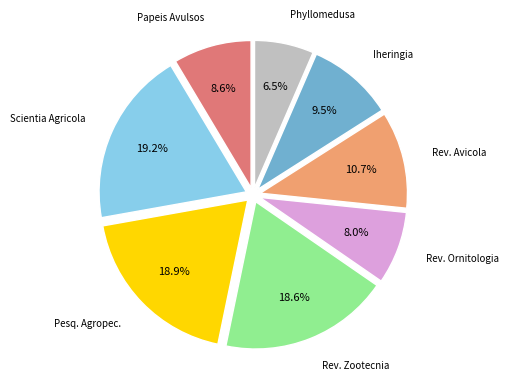

Does any single category account for the majority?

No